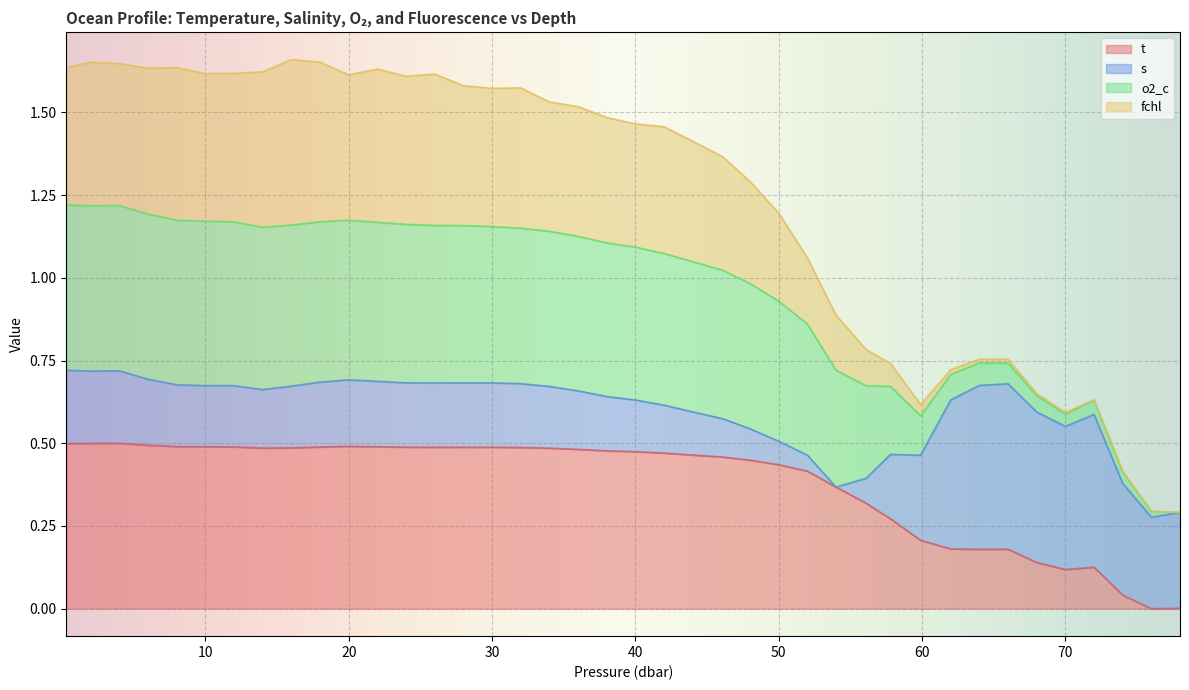

Rank the categories by t value from highest to lowest.

4.0, 2.0, 0.3, 6.0, 20.0, 8.0, 10.0, 22.0, 12.0, 18.0, 24.0, 28.0, 26.0, 30.0, 32.0, 16.0, 14.0, 34.0, 36.0, 38.0, 40.0, 42.0, 44.0, 46.1, 48.0, 50.0, 52.0, 54.0, 56.1, 57.8, 59.9, 62.0, 66.0, 64.0, 68.0, 72.0, 70.0, 74.0, 78.0, 76.0